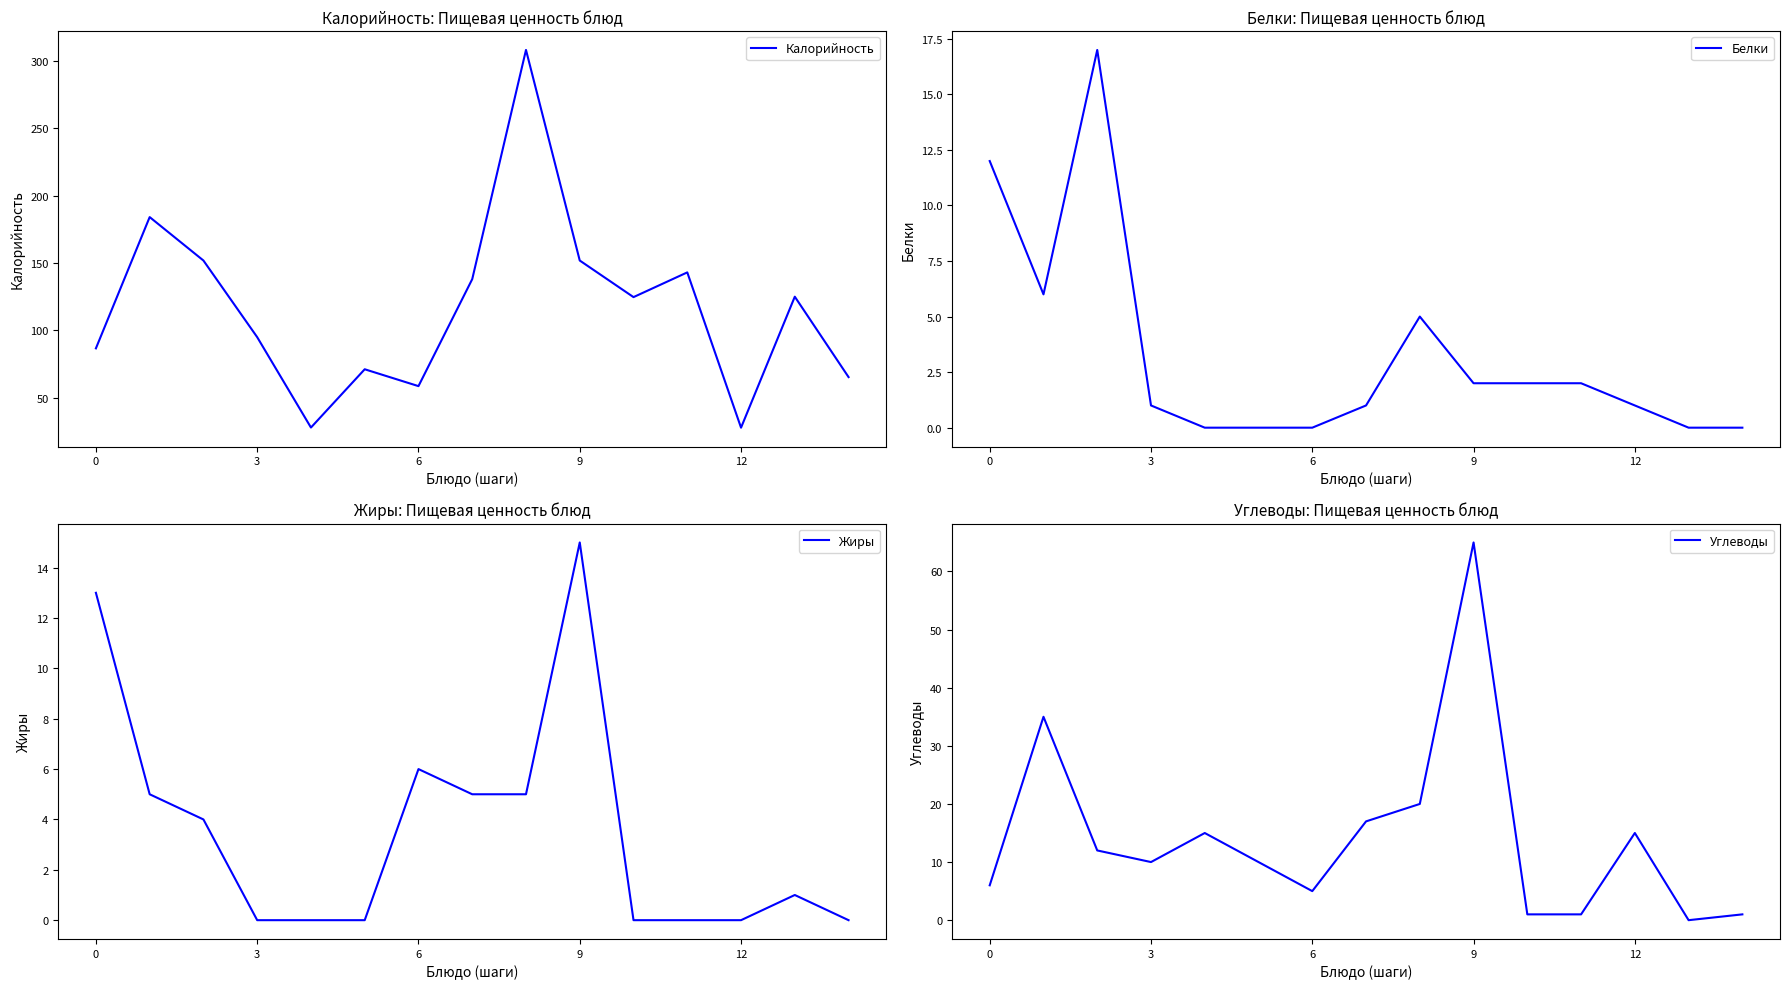

List the series in order of their peak value, lowest first.

Жиры, Белки, Углеводы, Калорийность